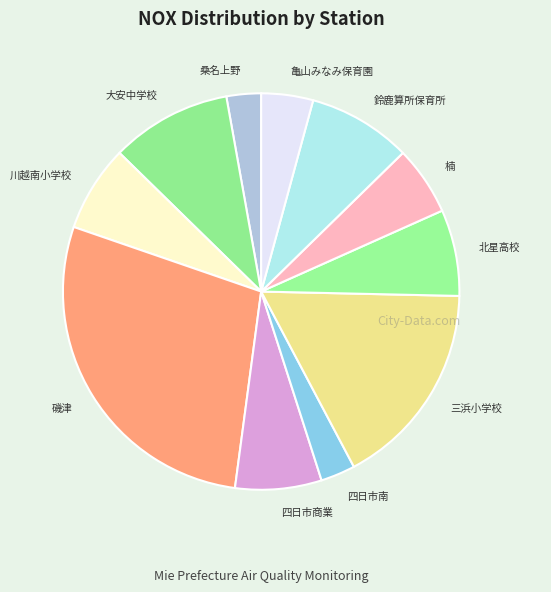

How many slices are in this pie chart?

11